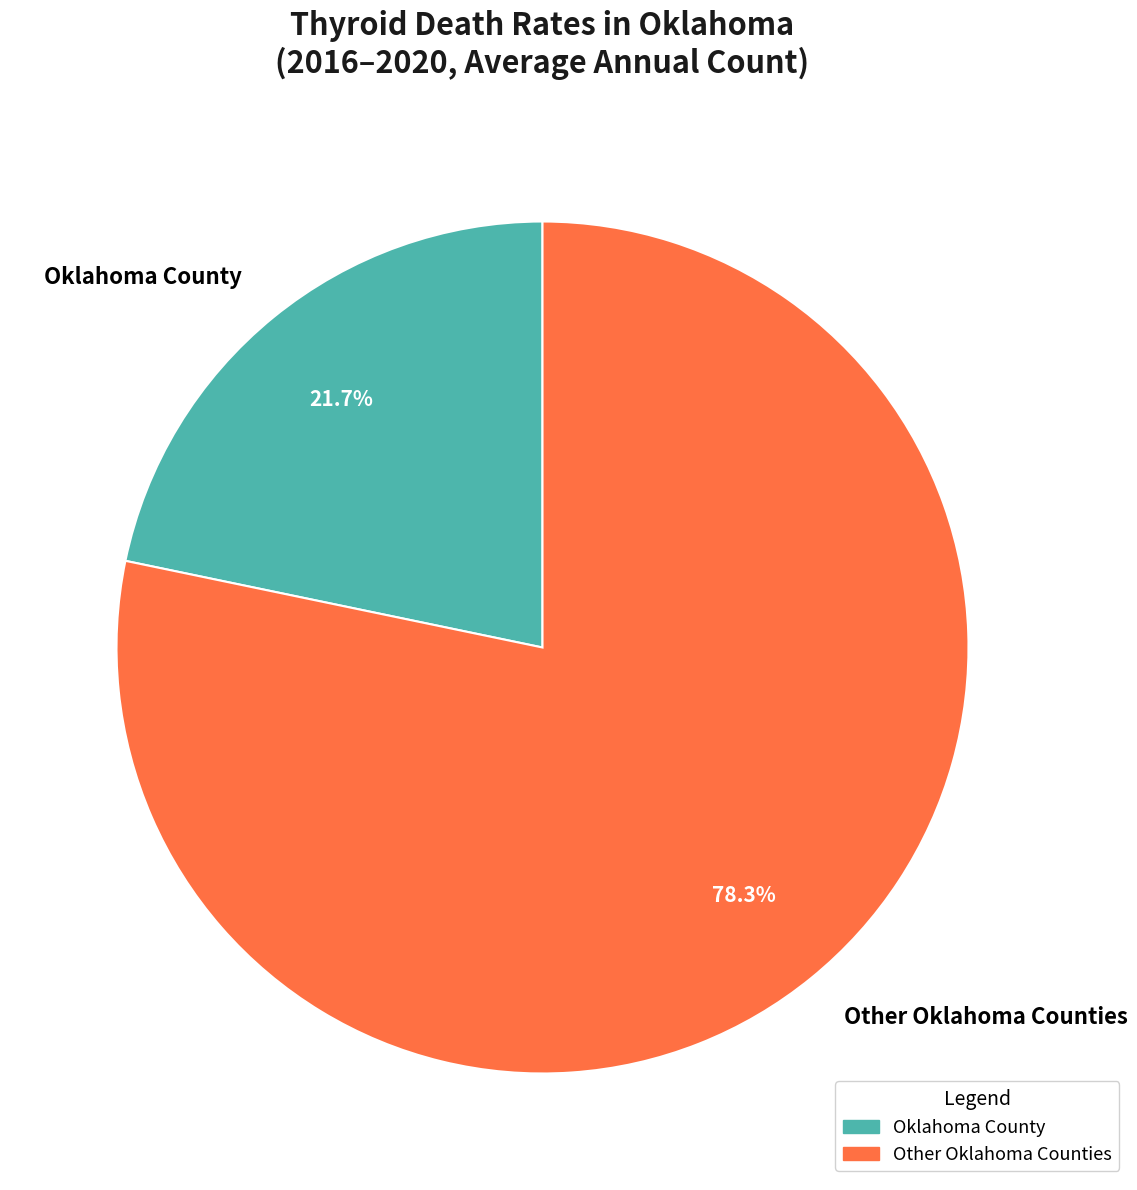

What percentage do Oklahoma County and Other Oklahoma Counties together represent?

100.0%